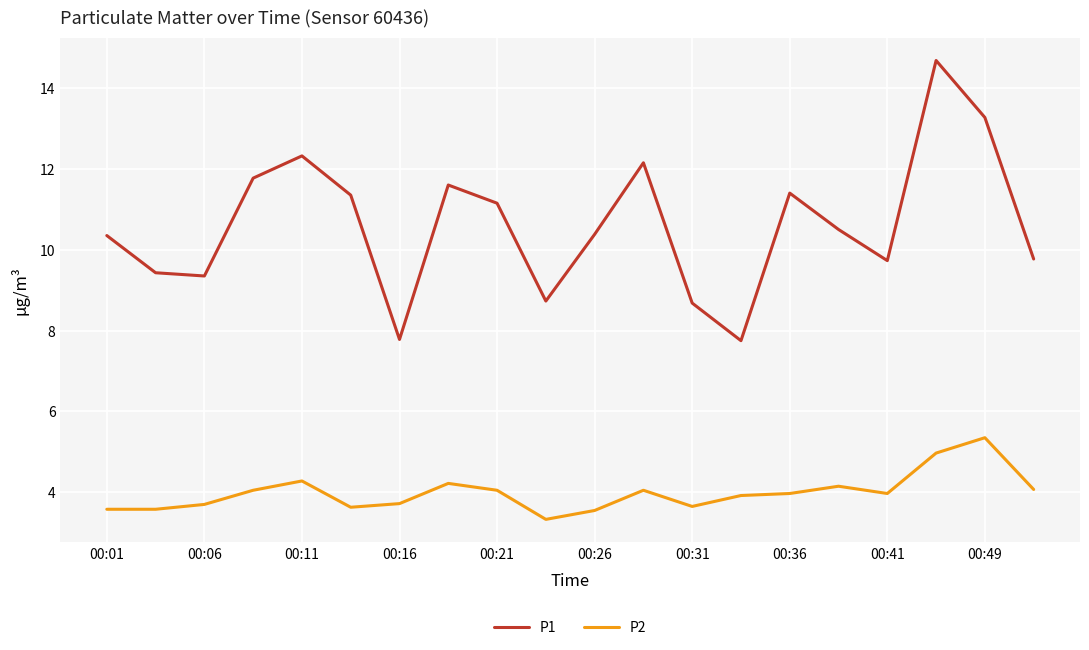

True or false: P1 and P2 intersect in this chart.

False